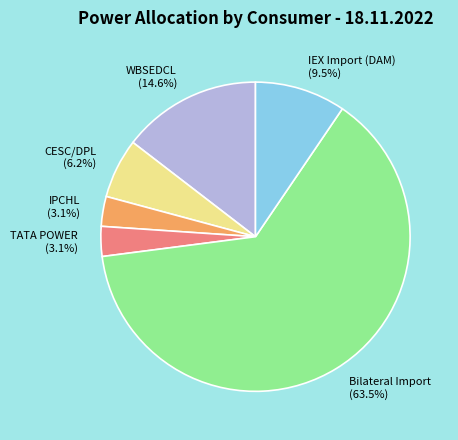

What is the largest slice in the pie chart?

Bilateral Import